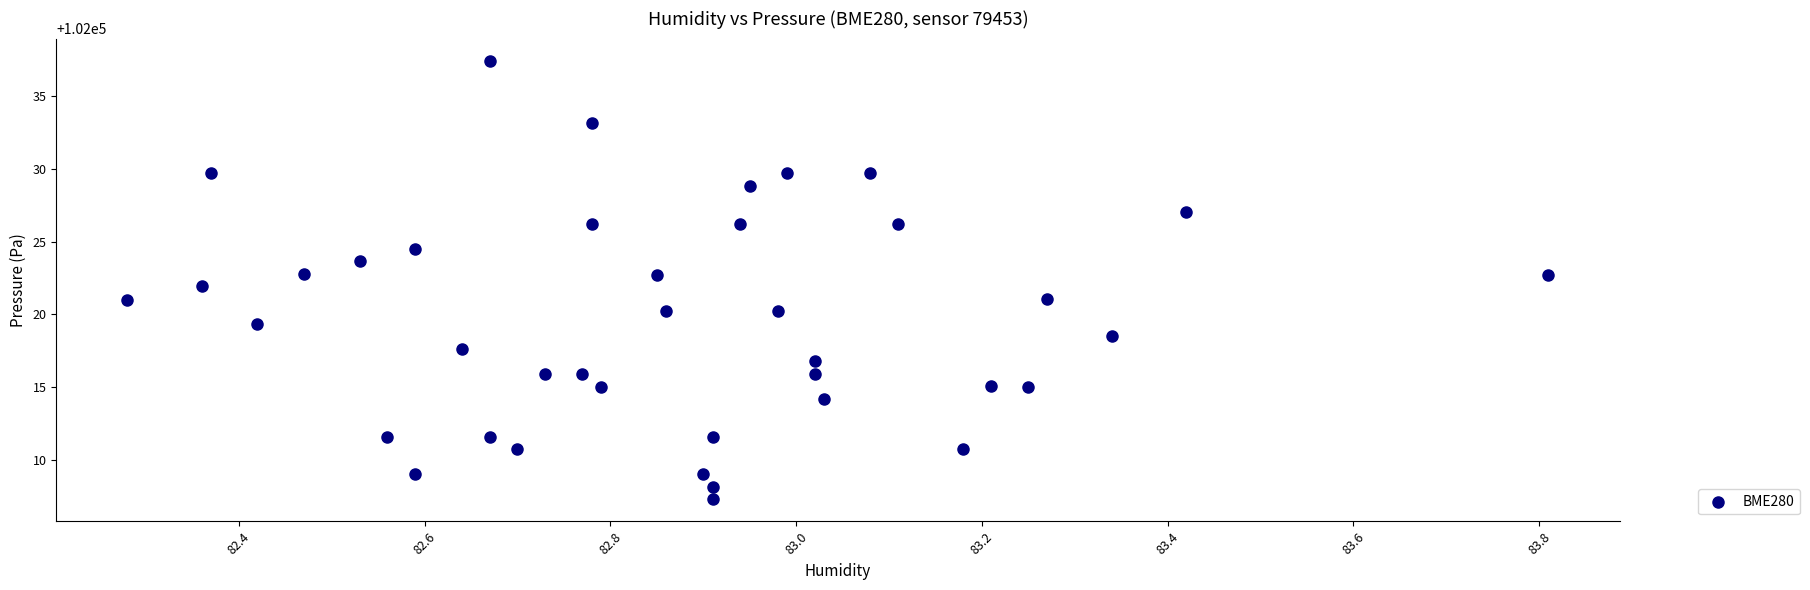

What is the range of Y values (max minus min)?

30.2